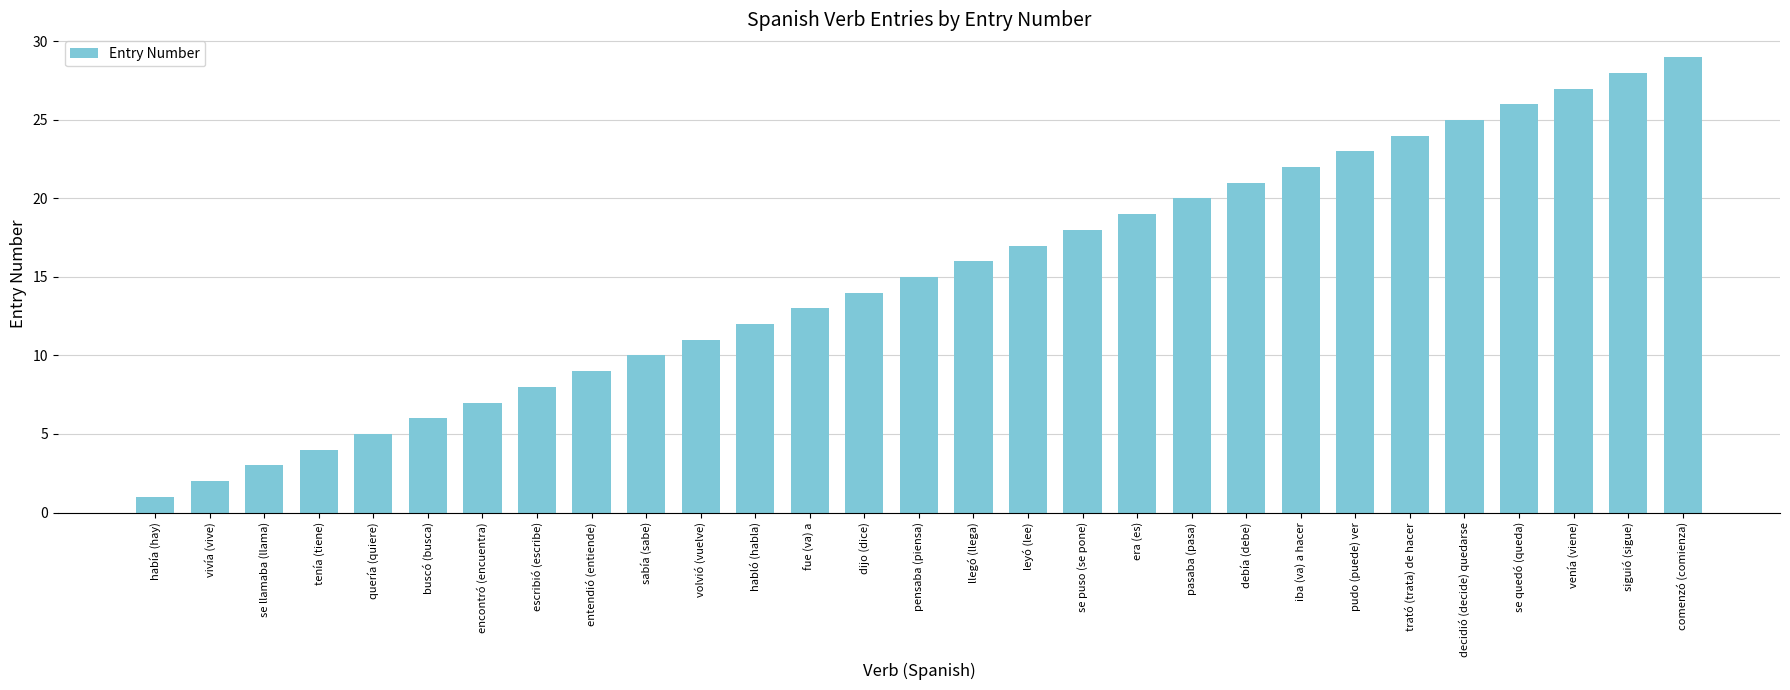

Rank the categories by value from lowest to highest.

había (hay), vivía (vive), se llamaba (llama), tenía (tiene), quería (quiere), buscó (busca), encontró (encuentra), escribió (escribe), entendió (entiende), sabía (sabe), volvió (vuelve), habló (habla), fue (va) a, dijo (dice), pensaba (piensa), llegó (llega), leyó (lee), se puso (se pone), era (es), pasaba (pasa), debía (debe), iba (va) a hacer, pudo (puede) ver, trató (trata) de hacer, decidió (decide) quedarse, se quedó (queda), venía (viene), siguió (sigue), comenzó (comienza)